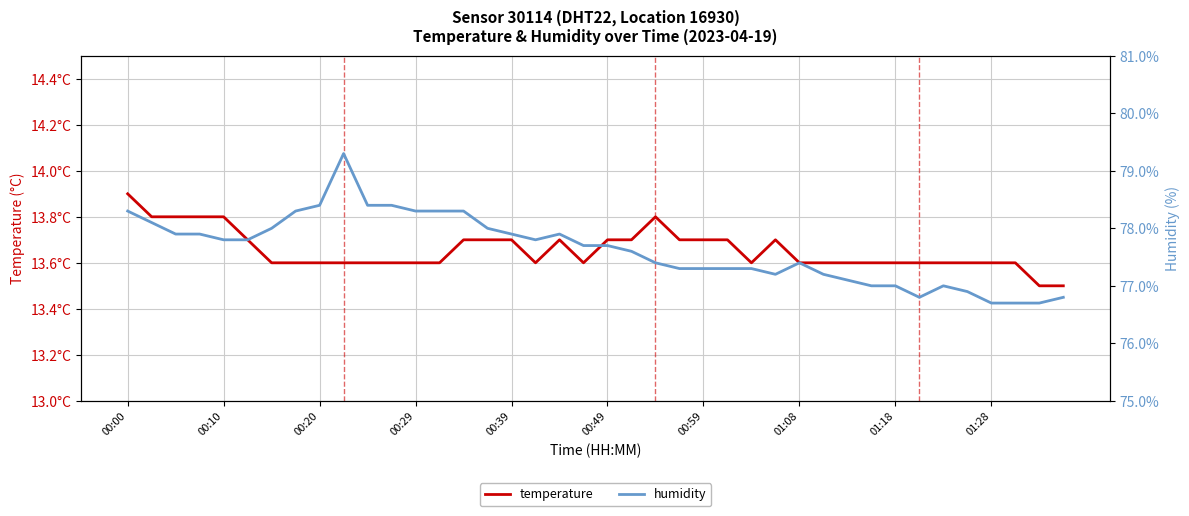

What is the value of the humidity point at the 21st from the left?

77.7